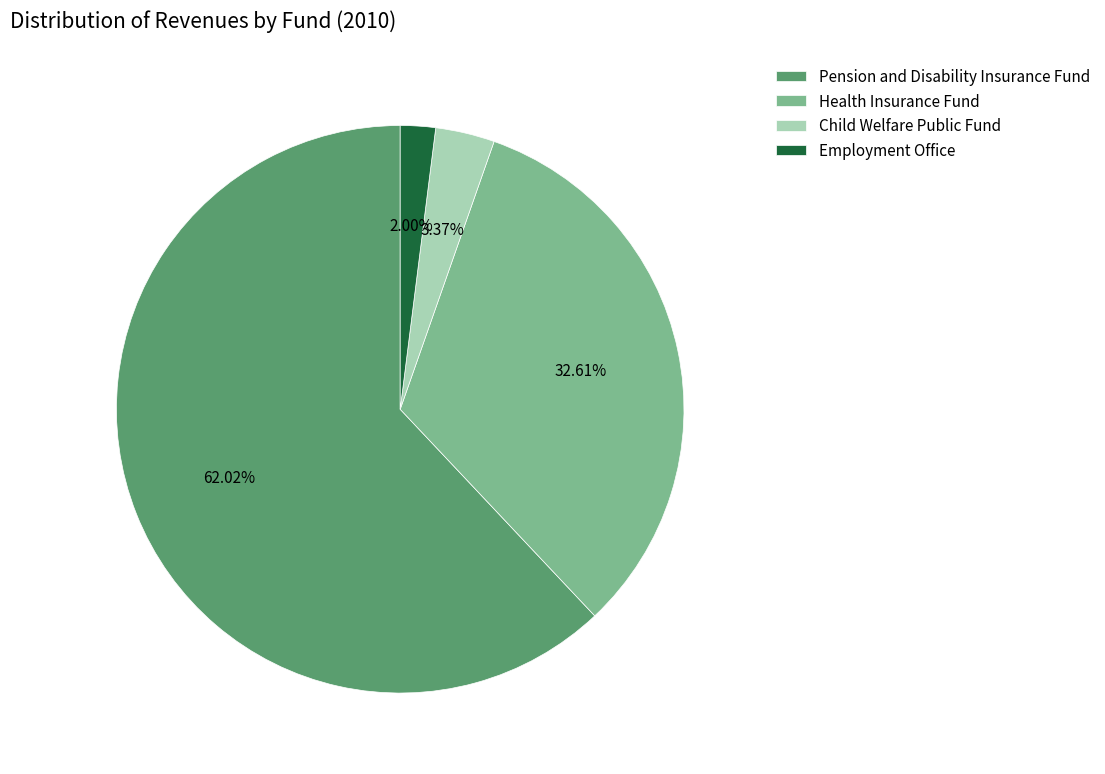

To the nearest percent, what is the average slice percentage?

25%